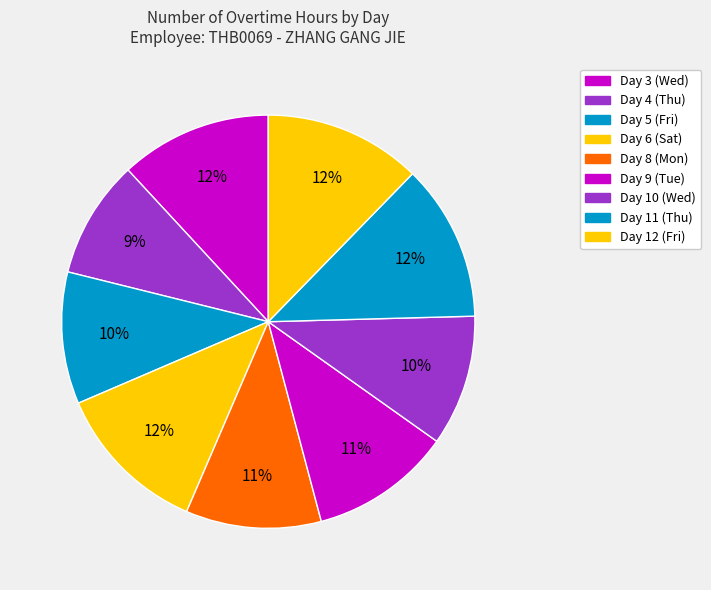

Is there any slice that represents more than half of the pie?

No